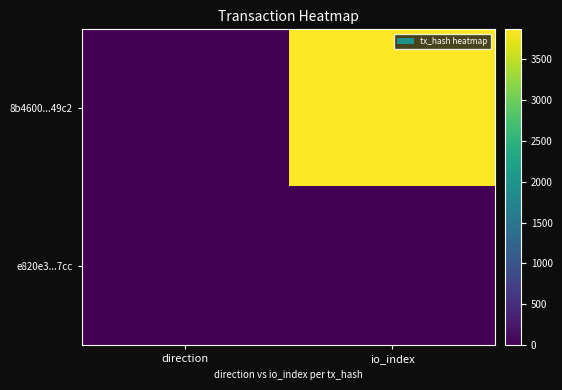

Which has a higher value, io_index or direction?

io_index